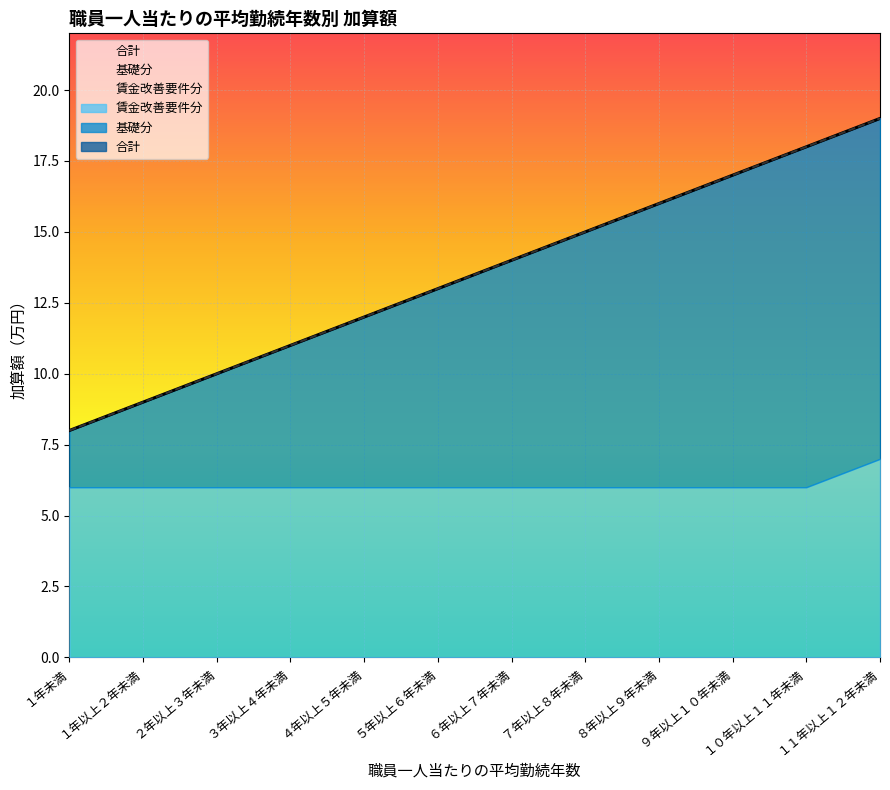

True or false: 基礎分 and 合計 intersect in this chart.

False